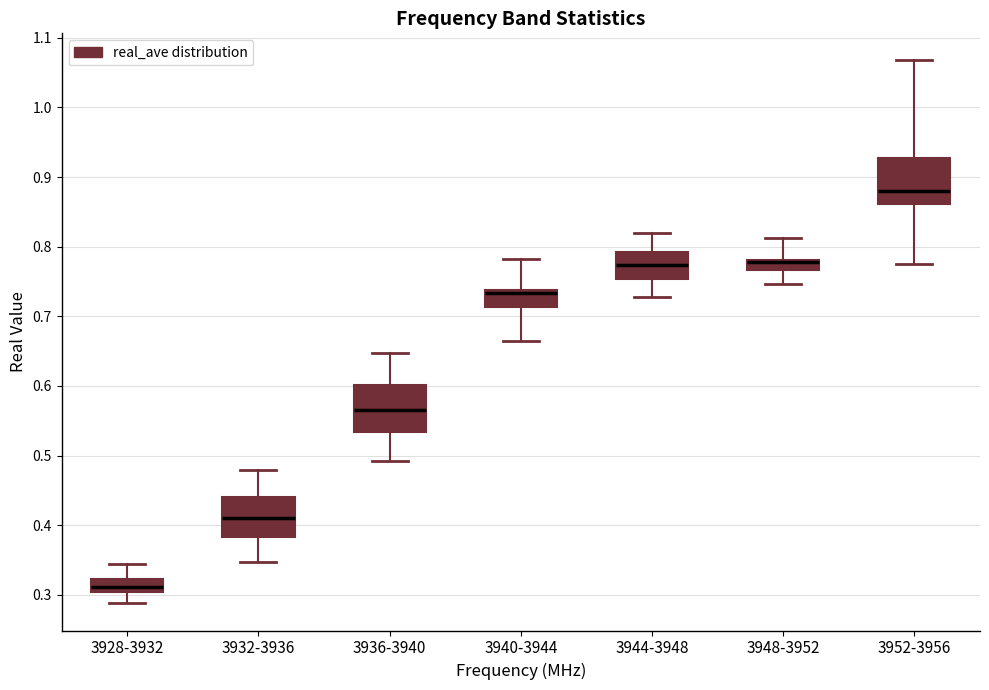

Which box has the lowest median line?

3928-3932